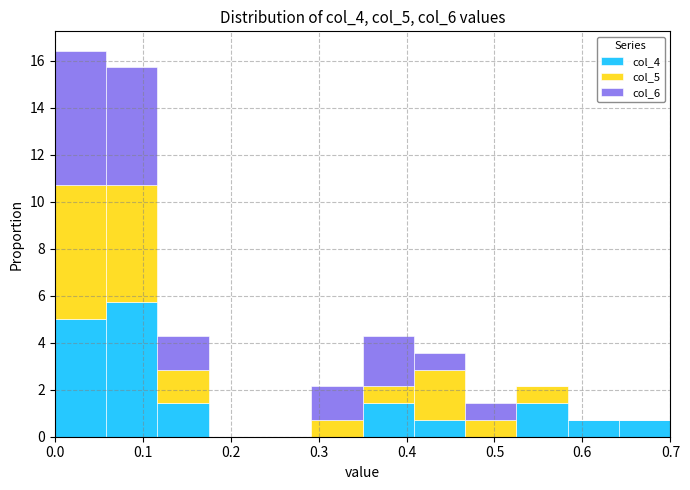

Reading left to right, transcribe this chart: for each stacked bar, give the range it covers on the x-axis and its total height. Neither the bar edges nor the heights are printed on the chart, so give them approximately, as read against the axes.

0.00 to 0.06: 16.4
0.06 to 0.12: 15.8
0.12 to 0.18: 4.2
0.18 to 0.23: 0
0.23 to 0.29: 0
0.29 to 0.35: 2.2
0.35 to 0.41: 4.2
0.41 to 0.47: 3.6
0.47 to 0.53: 1.4
0.53 to 0.58: 2.2
0.58 to 0.64: 0.8
0.64 to 0.70: 0.8